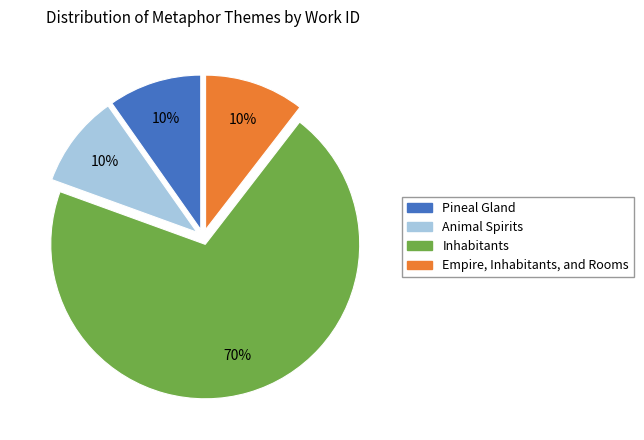

What is the ratio of the value at Animal Spirits to the value at Pineal Gland?

1.0